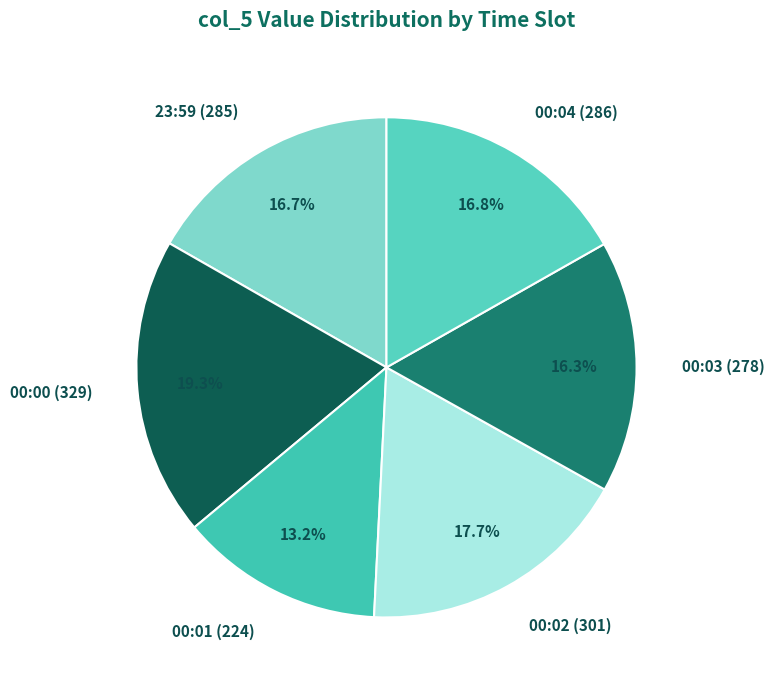

Is there a majority slice in this chart?

No